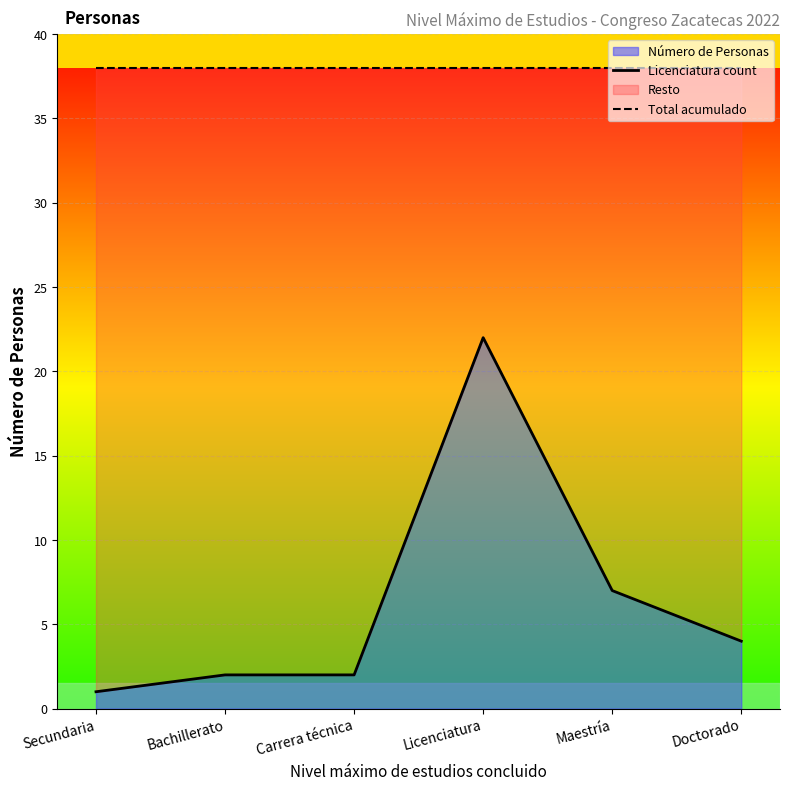

What is the sum of the Total acumulado values at Secundaria and Maestría?

76